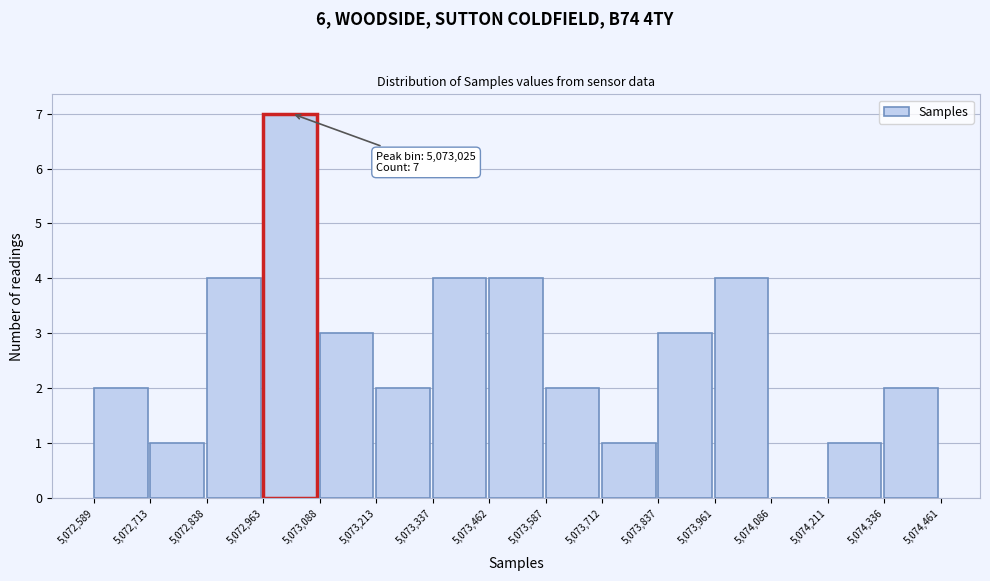

Which range on the x-axis has the tallest bar?

5,072,963 to 5,073,088